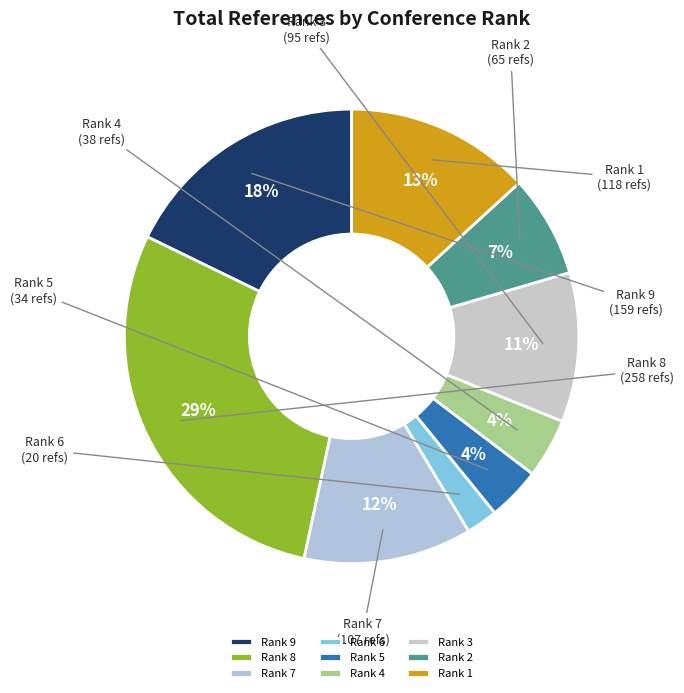

What percentage is the Rank 4 slice, to the nearest percent?

4%